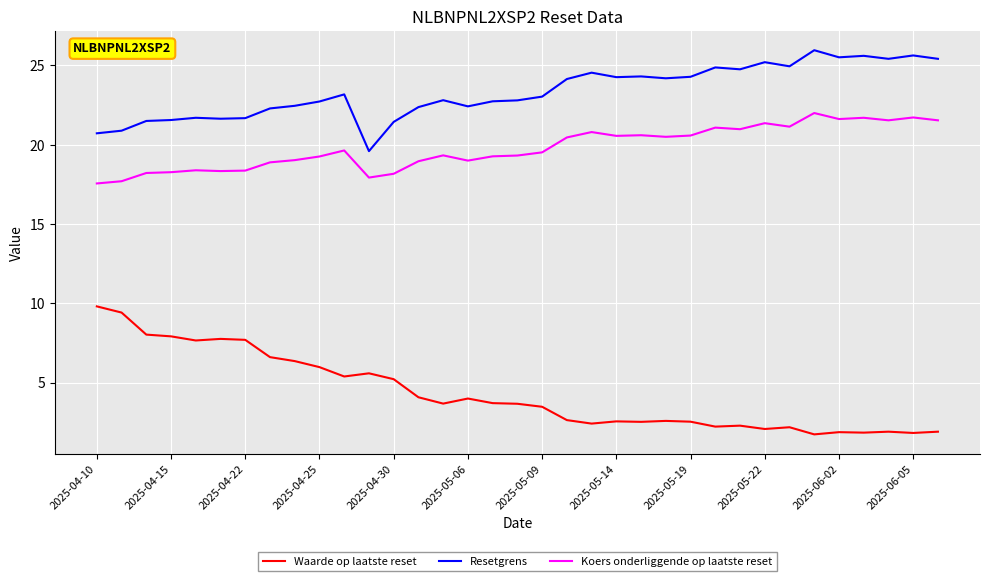

List the series in order of their peak value, lowest first.

Waarde op laatste reset, Koers onderliggende op laatste reset, Resetgrens